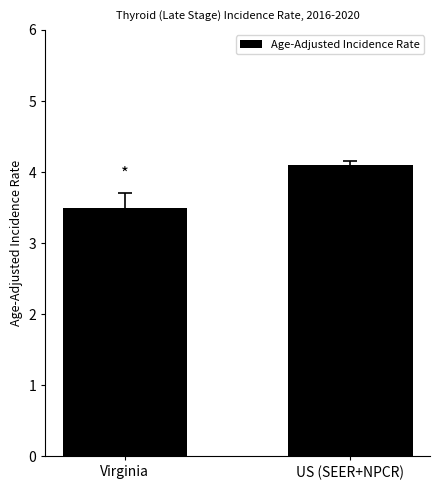

What is the label of the 2nd bar from the left?

US (SEER+NPCR)